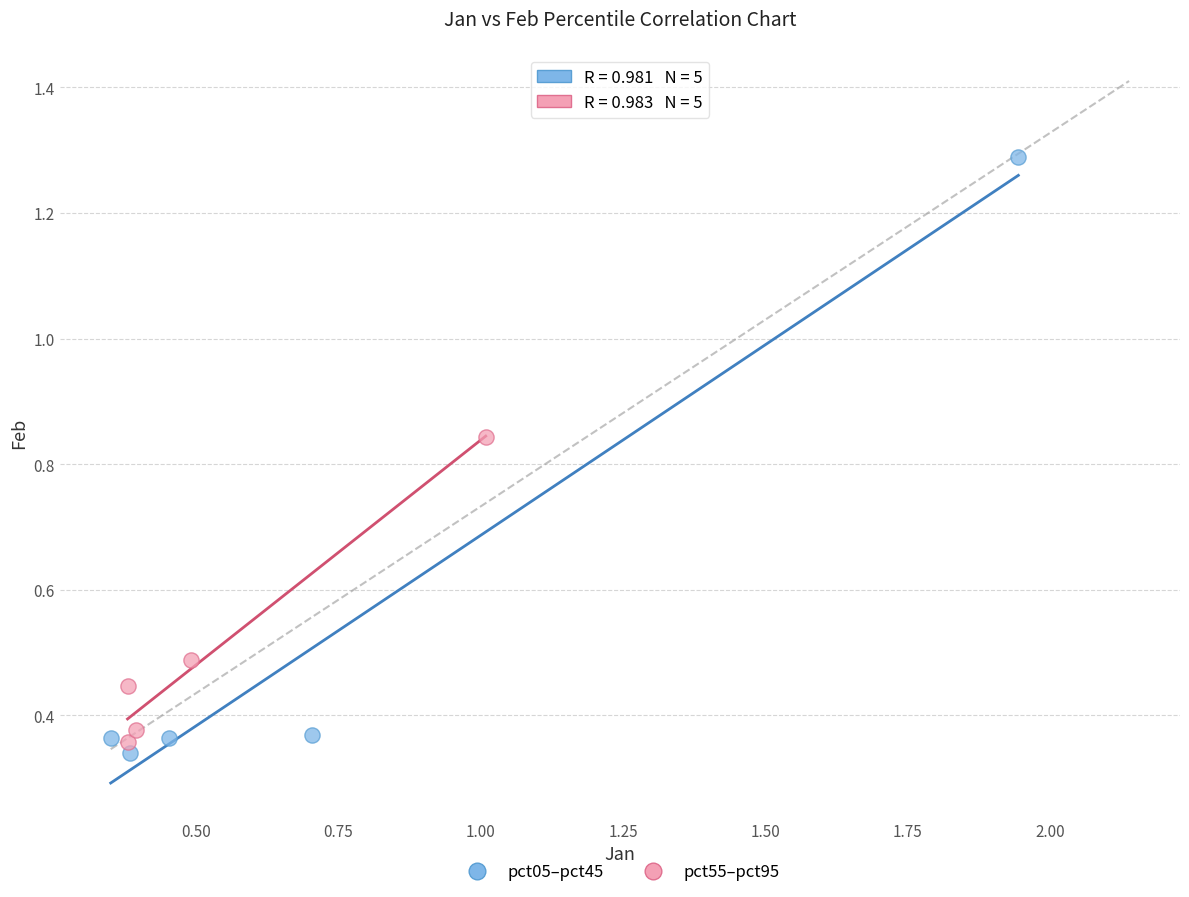

Which series reaches the maximum Y coordinate?

pct05–pct45